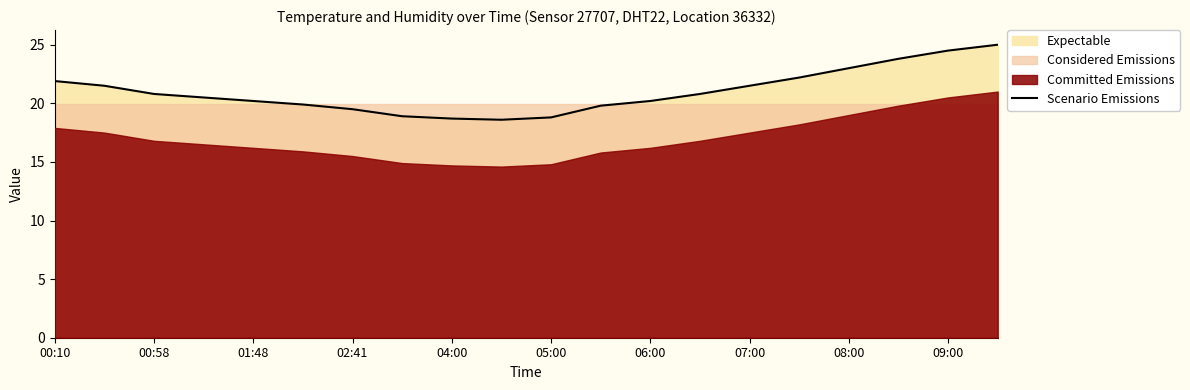

The Scenario Emissions series shows 9.1 at 00:58. True or false?

False